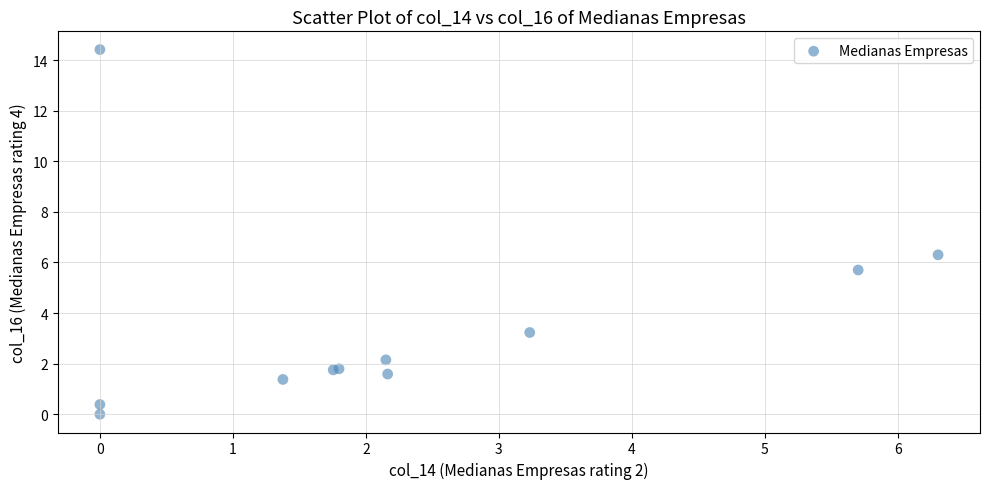

What Y value in the scatter plot is closest to 7?

6.3